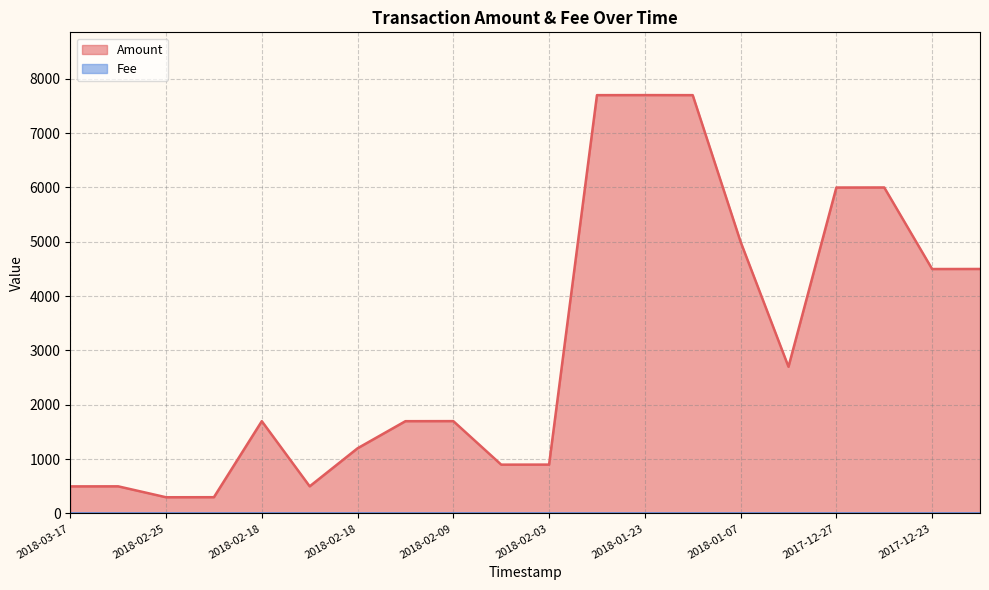

The value at 2017-12-27 is 10685. True or false?

False